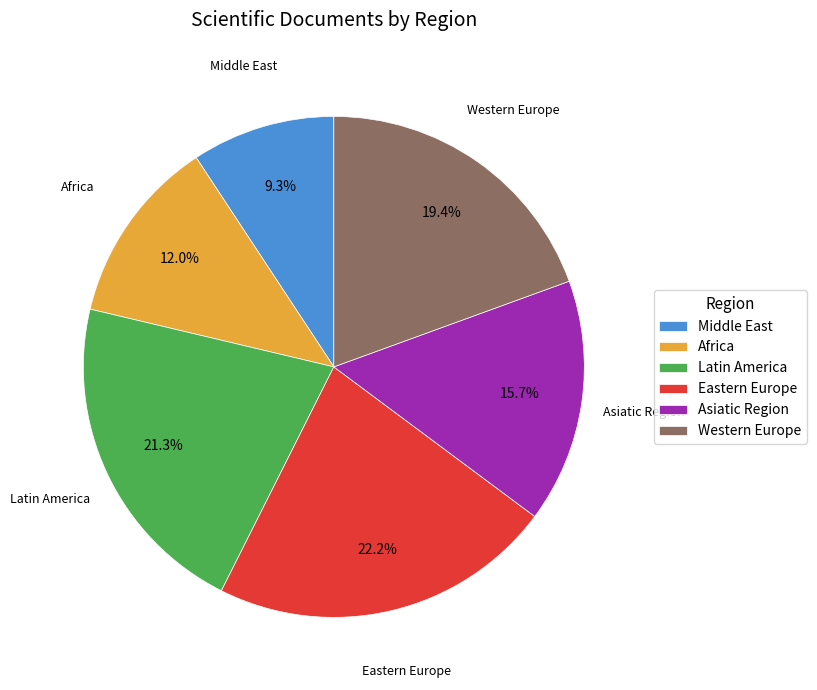

Which slice is the largest?

Eastern Europe